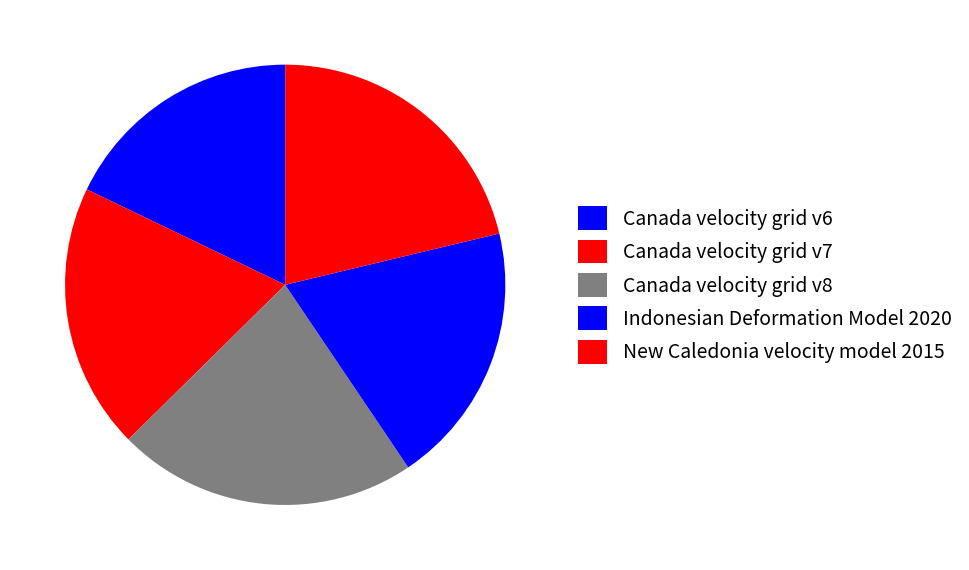

What is the smallest slice in the pie chart?

Canada velocity grid v6